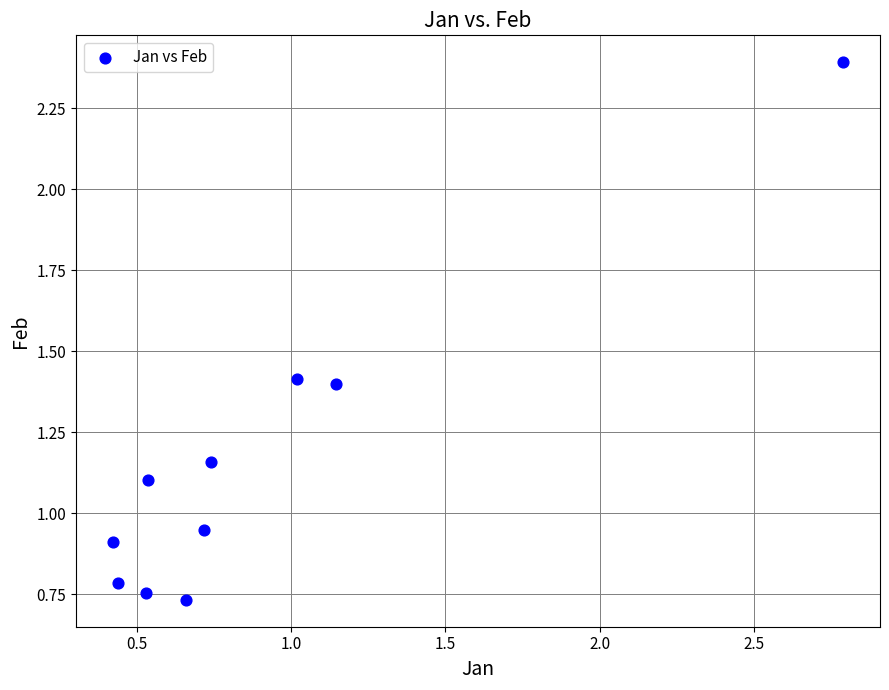

What is the range of Y values (max minus min)?

1.7